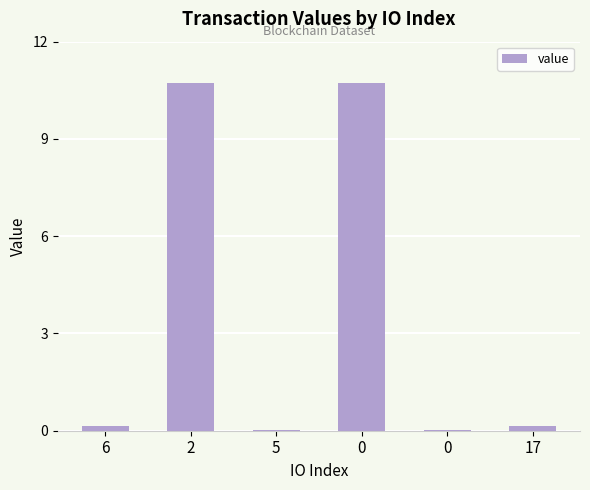

List the labels in order of value, smallest first.

5, 0, 6, 17, 2, 0